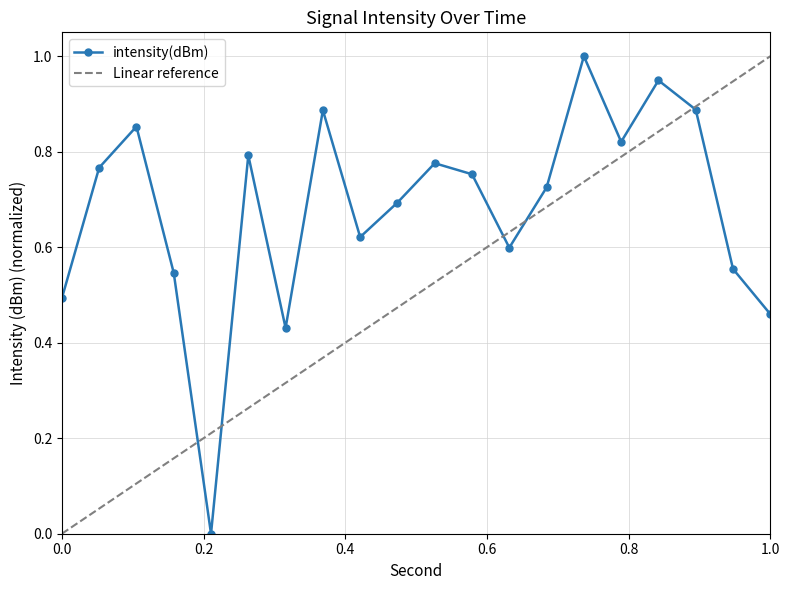

Is this an area chart (filled region under the line)?

No